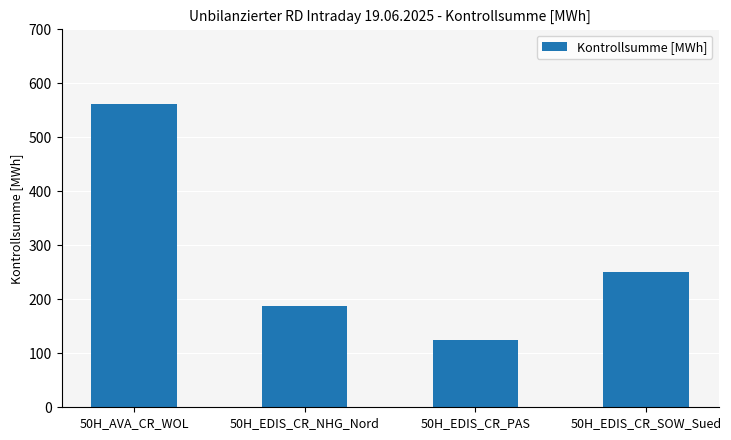

At which category does the chart reach its peak across all series?

50H_AVA_CR_WOL